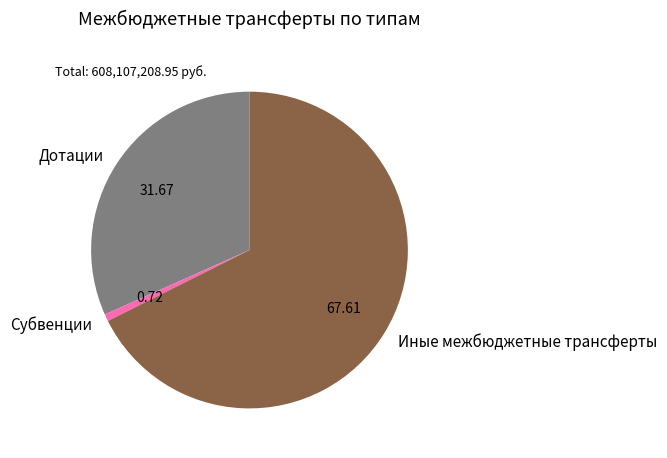

Does any single category account for the majority?

Yes